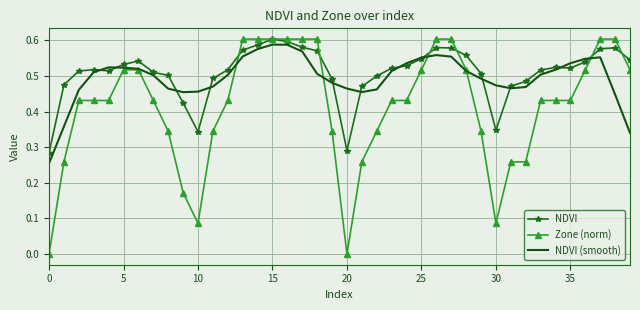

True or false: NDVI has more than 2 points higher than both neighbors.

True